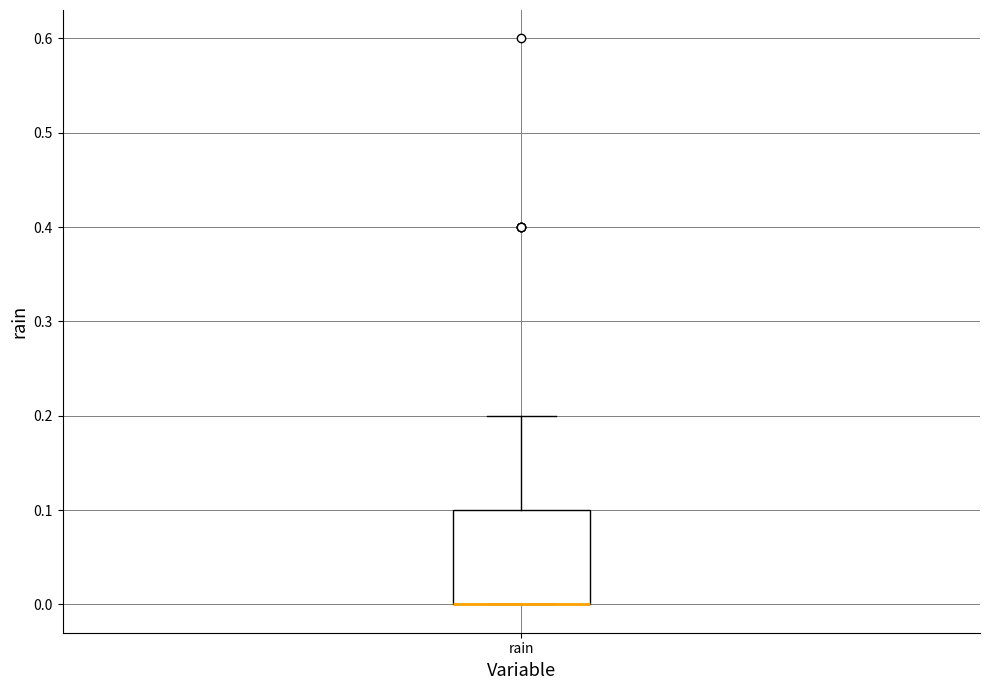

Read this box plot against the y-axis: the position of the median line, the range covered by the box, and the ends of both whiskers. The values are not printed on the chart, so give them approximately, as read against the axis.

median 0.0 (drawn on the box's lower edge), box 0.0 to 0.1, whiskers 0.0 to 0.2